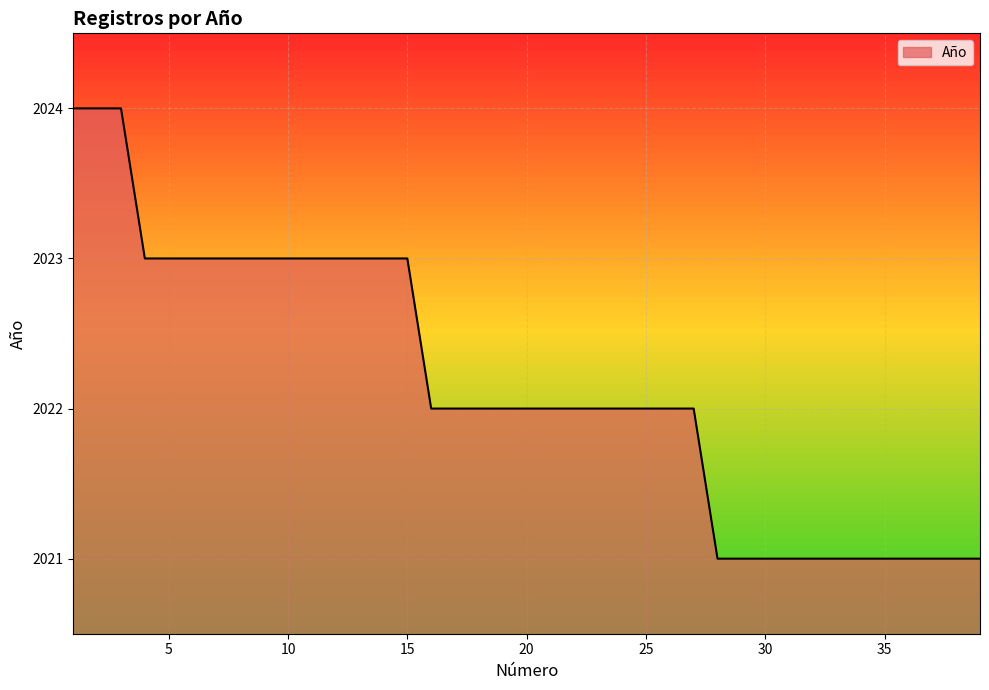

What is the minimum value shown in the chart?

2021